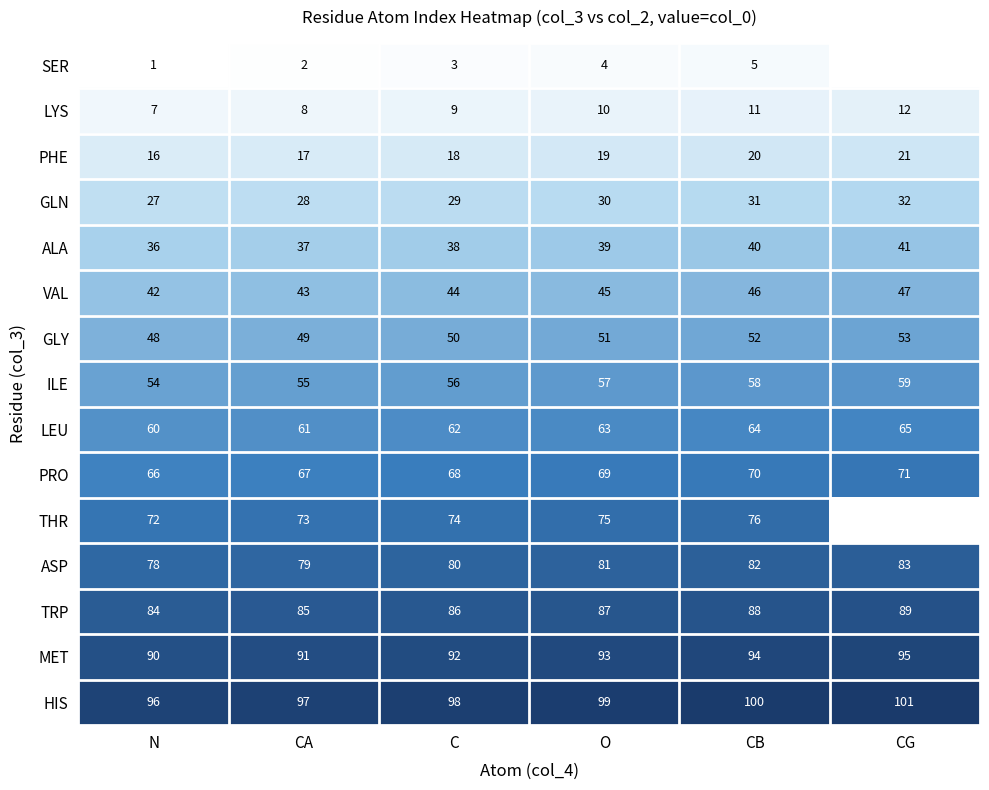

How many HIS values are between 97 and 100?

4